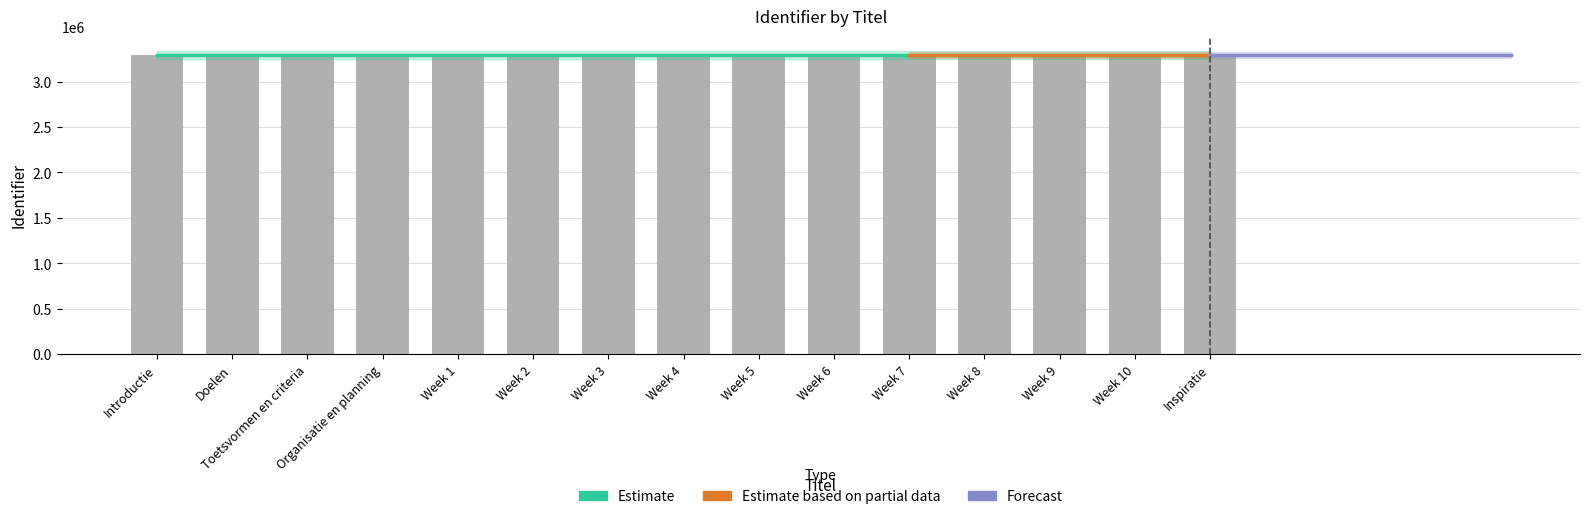

List the labels in order of value, largest first.

Inspiratie, Week 10, Week 9, Week 8, Week 7, Week 6, Week 5, Week 4, Week 3, Week 2, Week 1, Organisatie en planning, Toetsvormen en criteria, Doelen, Introductie